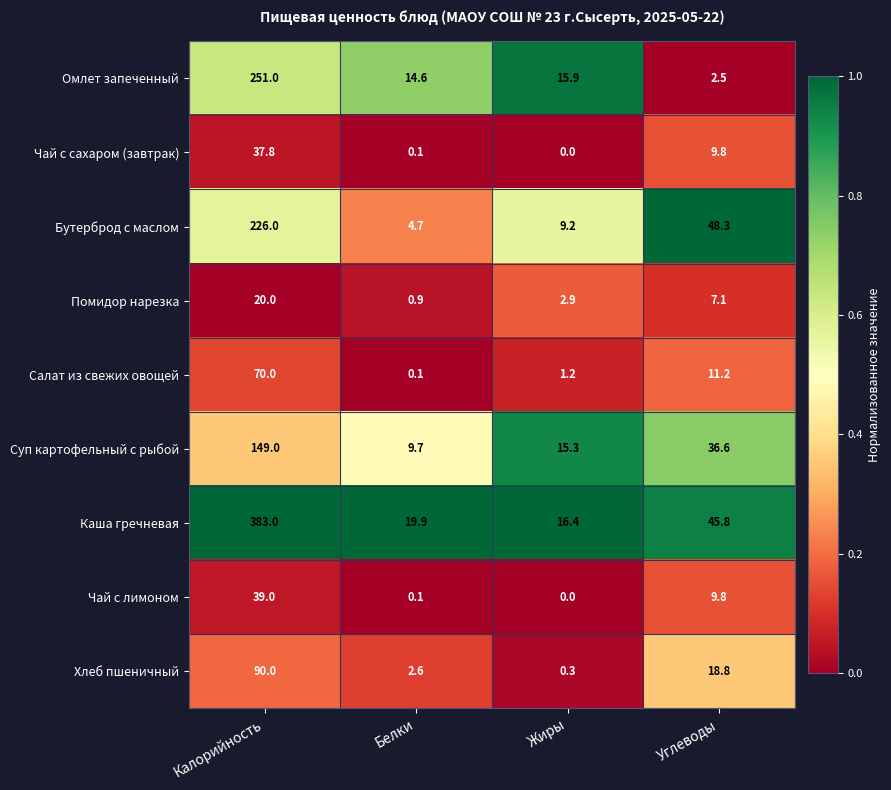

What is the difference between the maximum and second lowest values in the Помидор нарезка series?

17.1